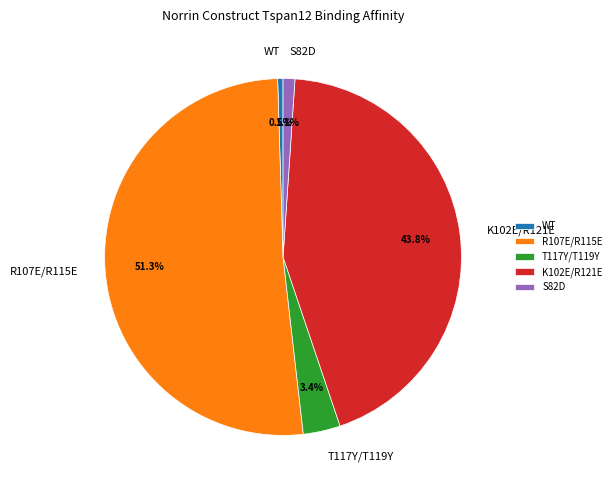

Is it true that S82D is 14% of the pie?

False